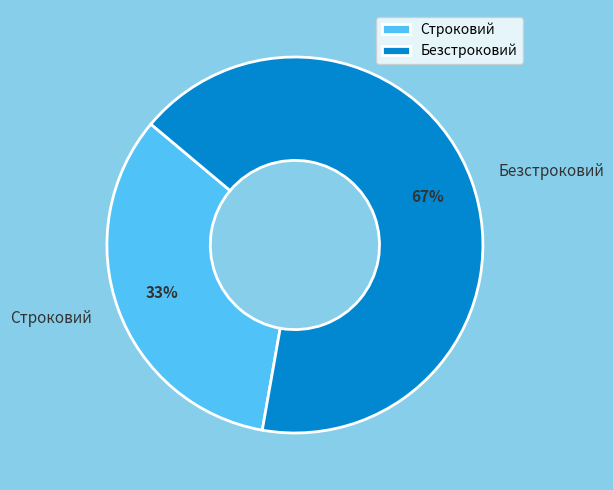

What percentage is the Безстроковий slice, to the nearest percent?

67%